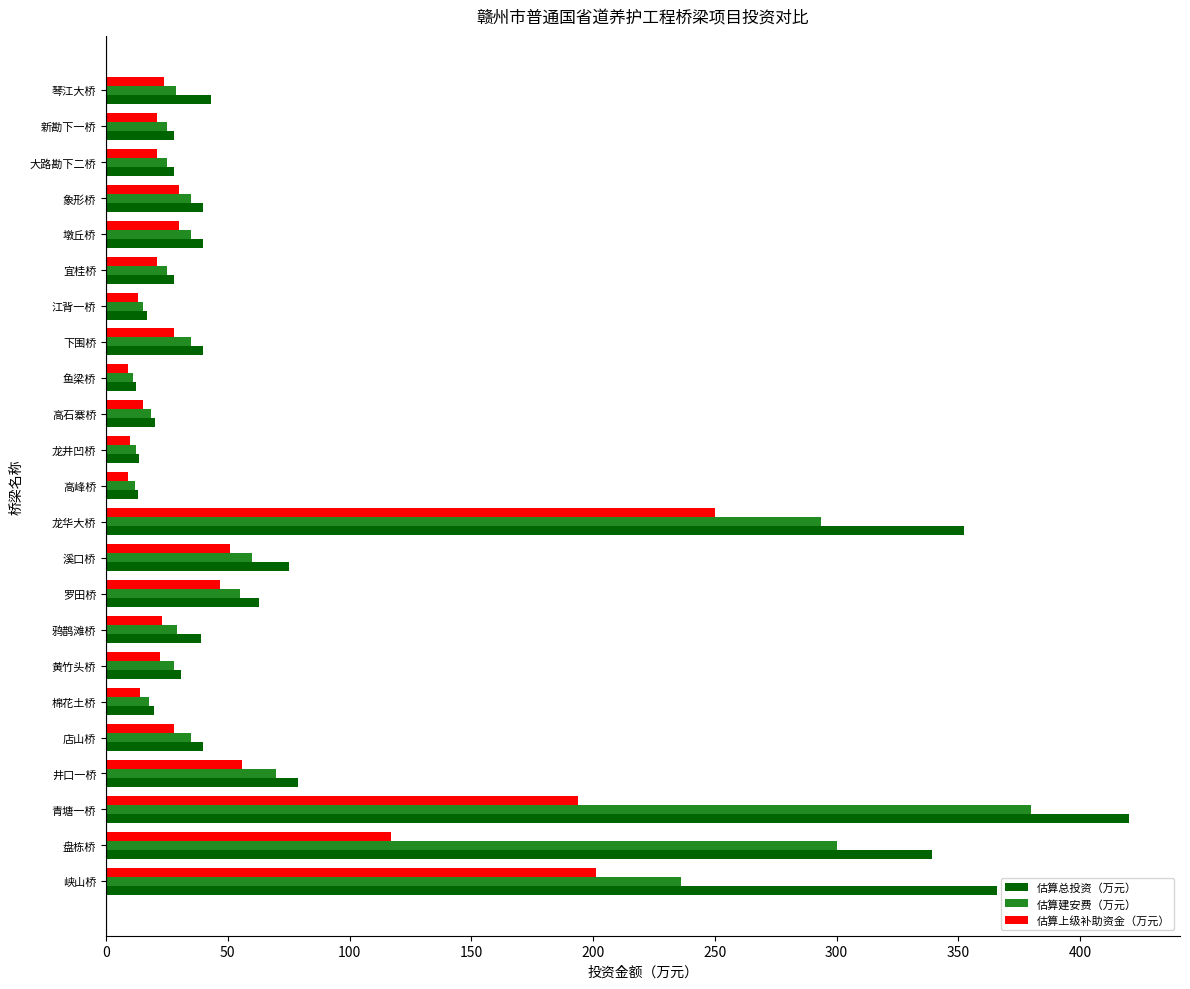

What is the difference between the highest and lowest values at 琴江大桥?

19.1